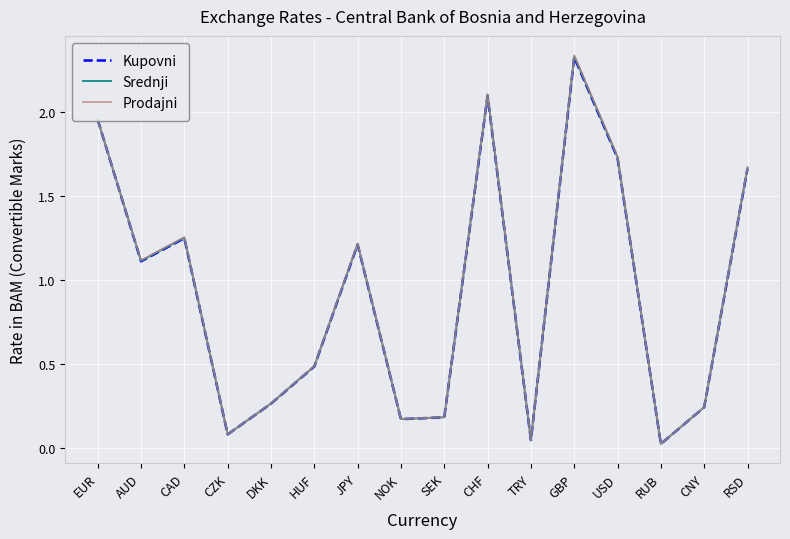

Is the value of Srednji at CNY greater than the value of Kupovni at RUB?

Yes